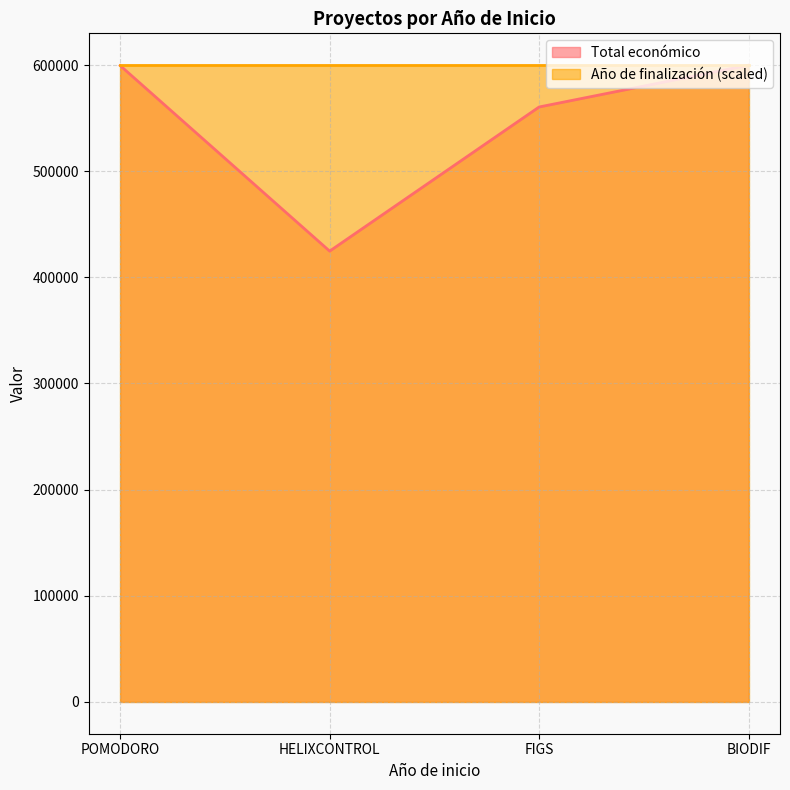

How many lines are shown in the chart?

2